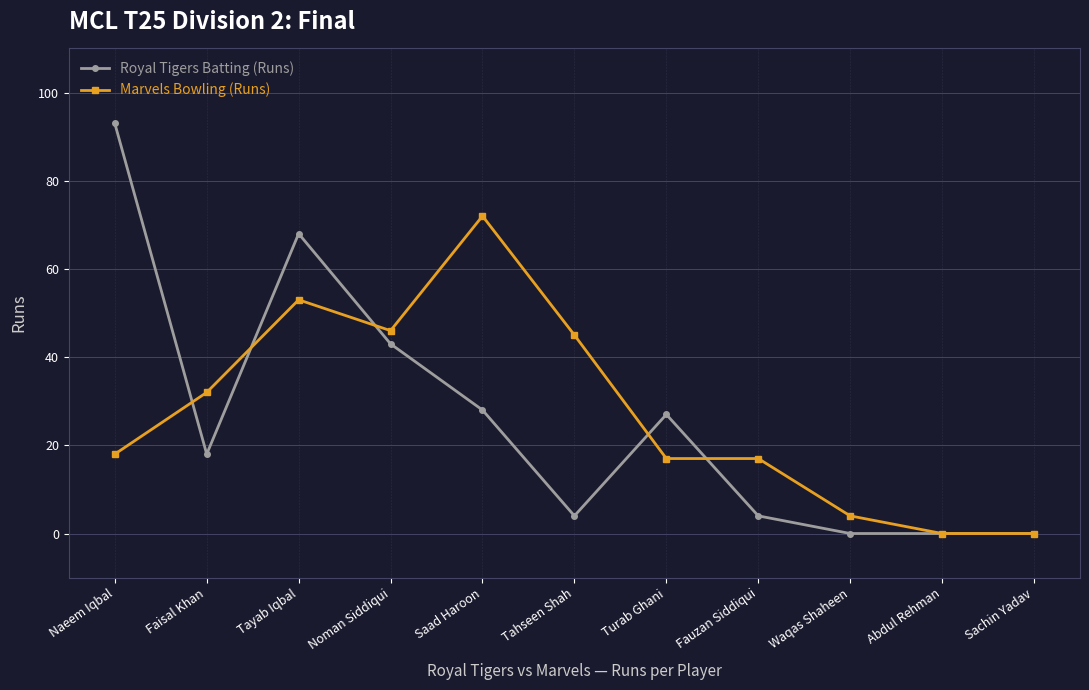

What is the total value across all series at Naeem Iqbal?

111